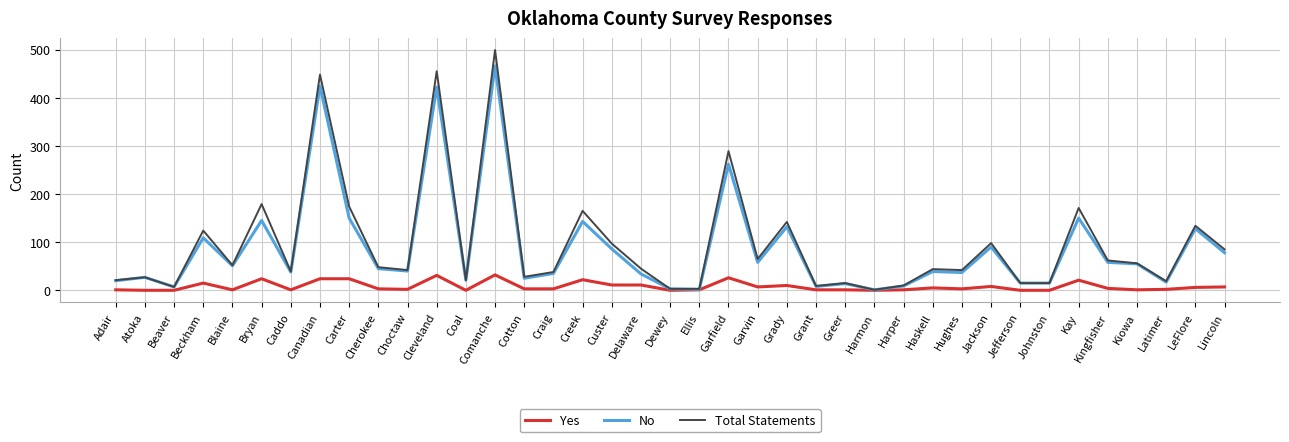

At which category is the sum across all series the highest?

Comanche